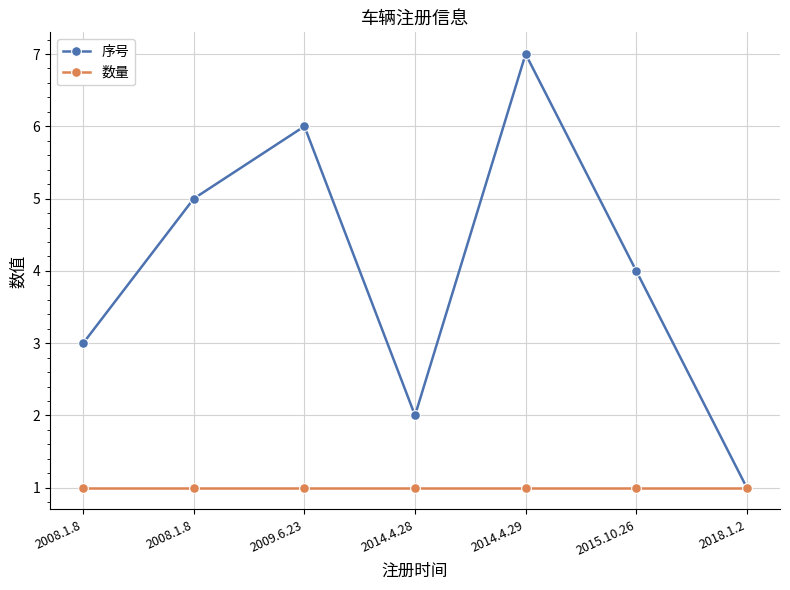

What is the minimum value shown in the chart?

1